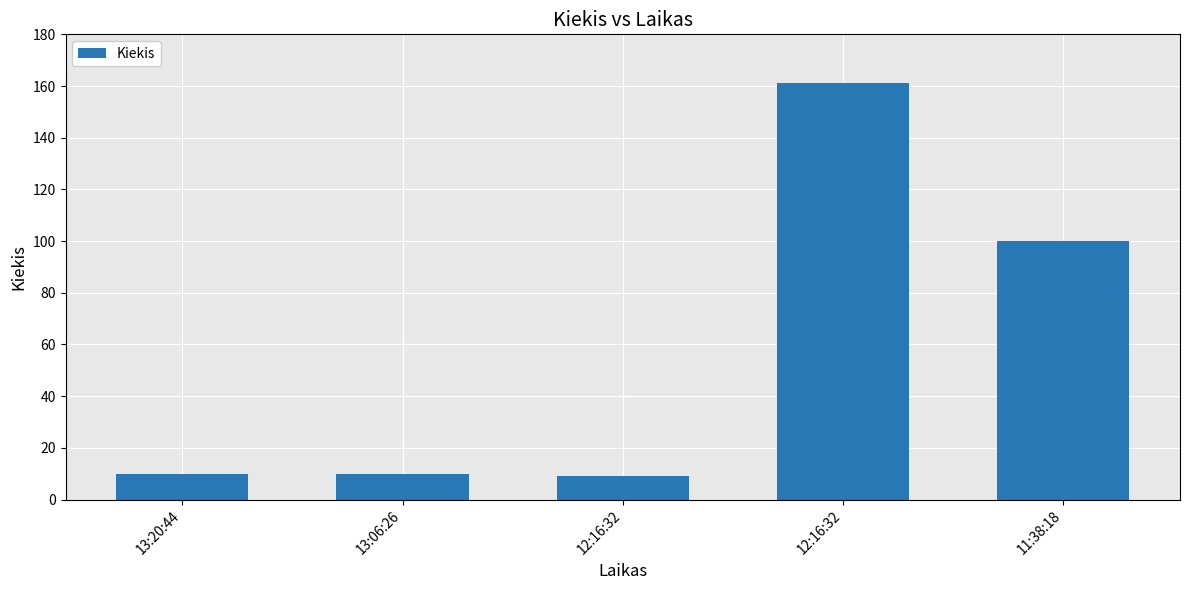

The chart shows a value of 263 at 12:16:32. True or false?

False